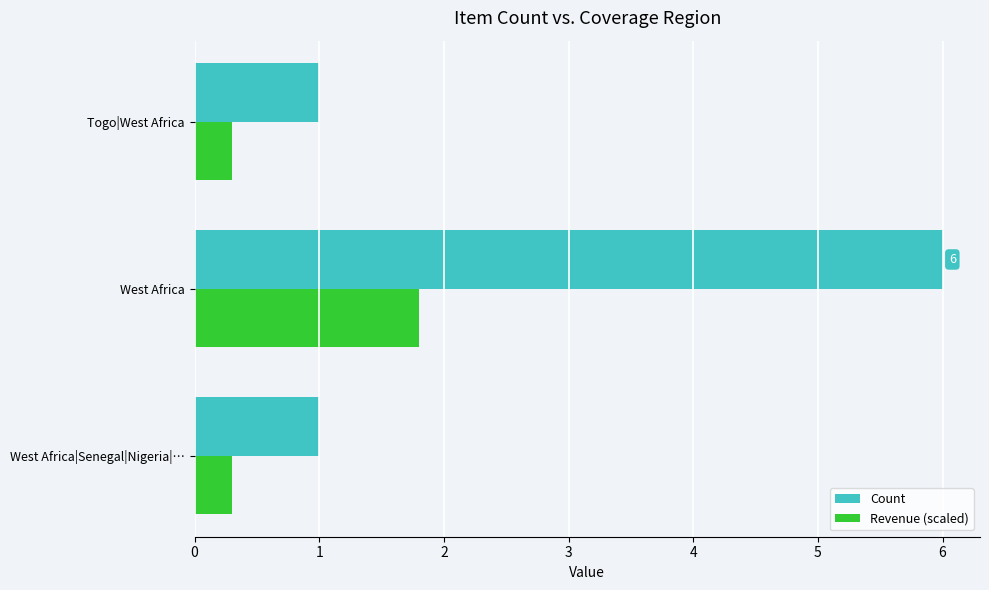

Which series has the largest total across all categories?

Count